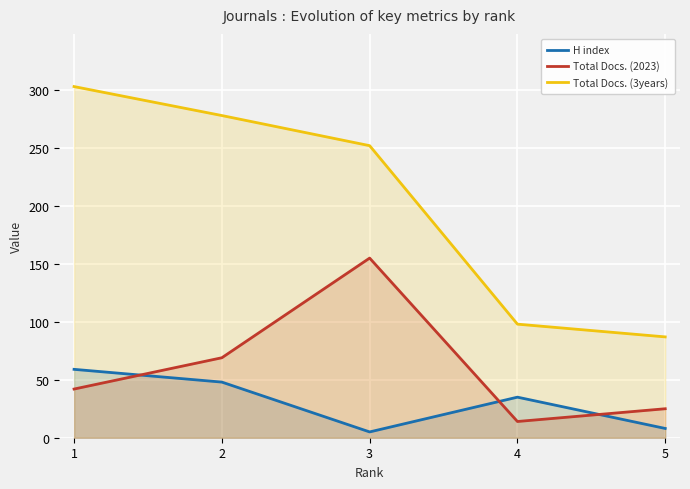

Reading left to right, transcribe all the data shown in this chart.

H index: 59	48	5	35	8
Total Docs. (2023): 42	69	155	14	25
Total Docs. (3years): 303	278	252	98	87